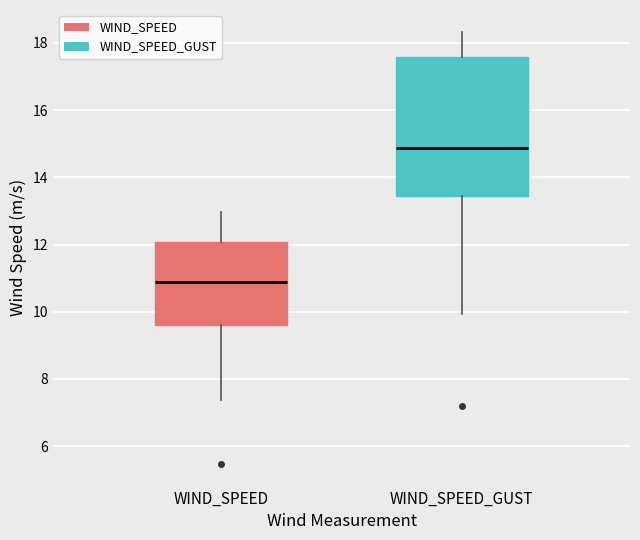

Which box is the tallest, from its lower edge to its upper edge?

WIND_SPEED_GUST